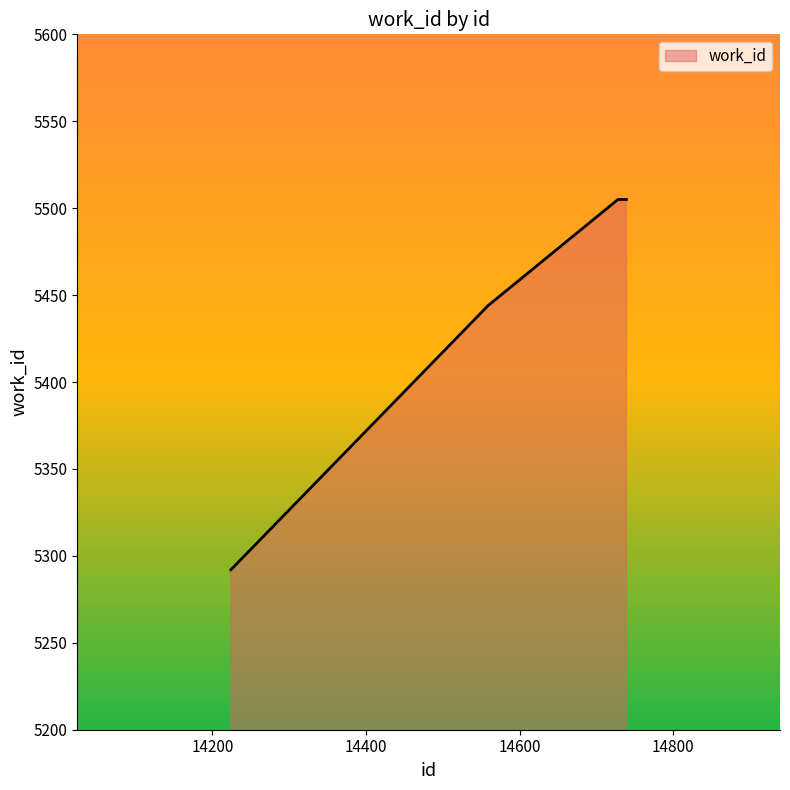

What is the difference between the maximum and second lowest values?

61